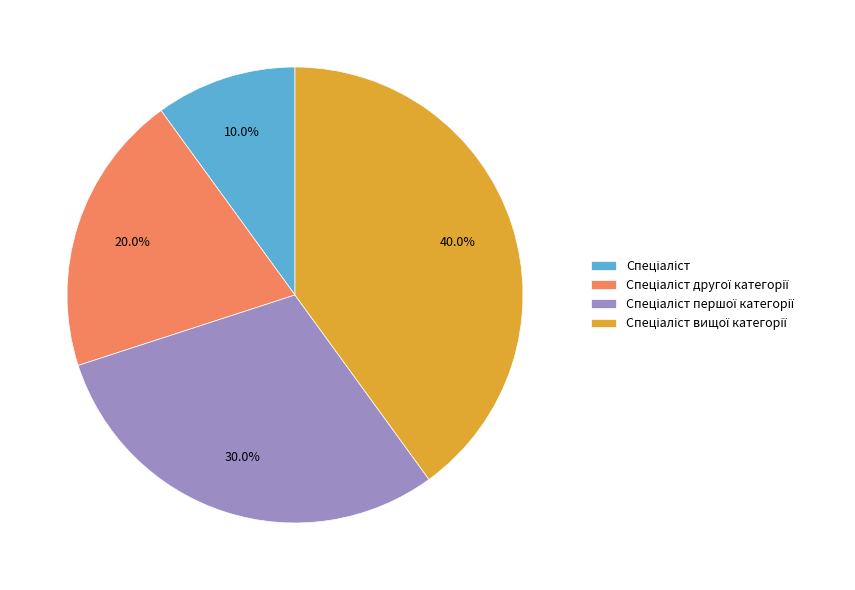

Is there any slice that represents more than half of the pie?

No